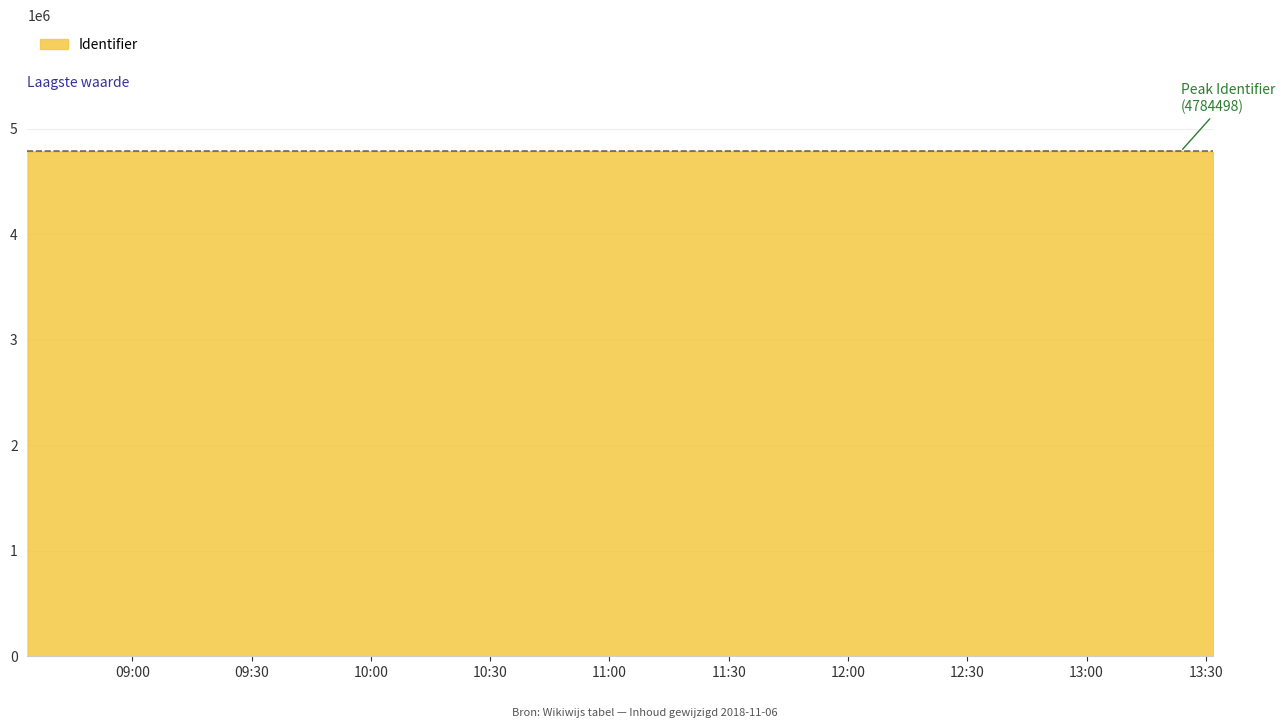

True or false: the data has more than 0 interior local peaks.

True